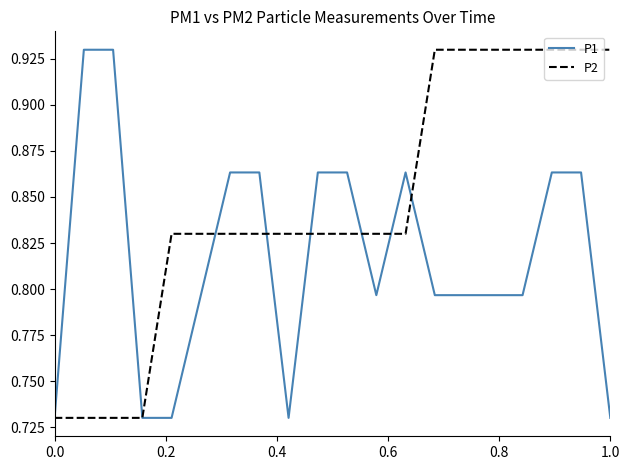

Which series has the largest total across all categories?

P2